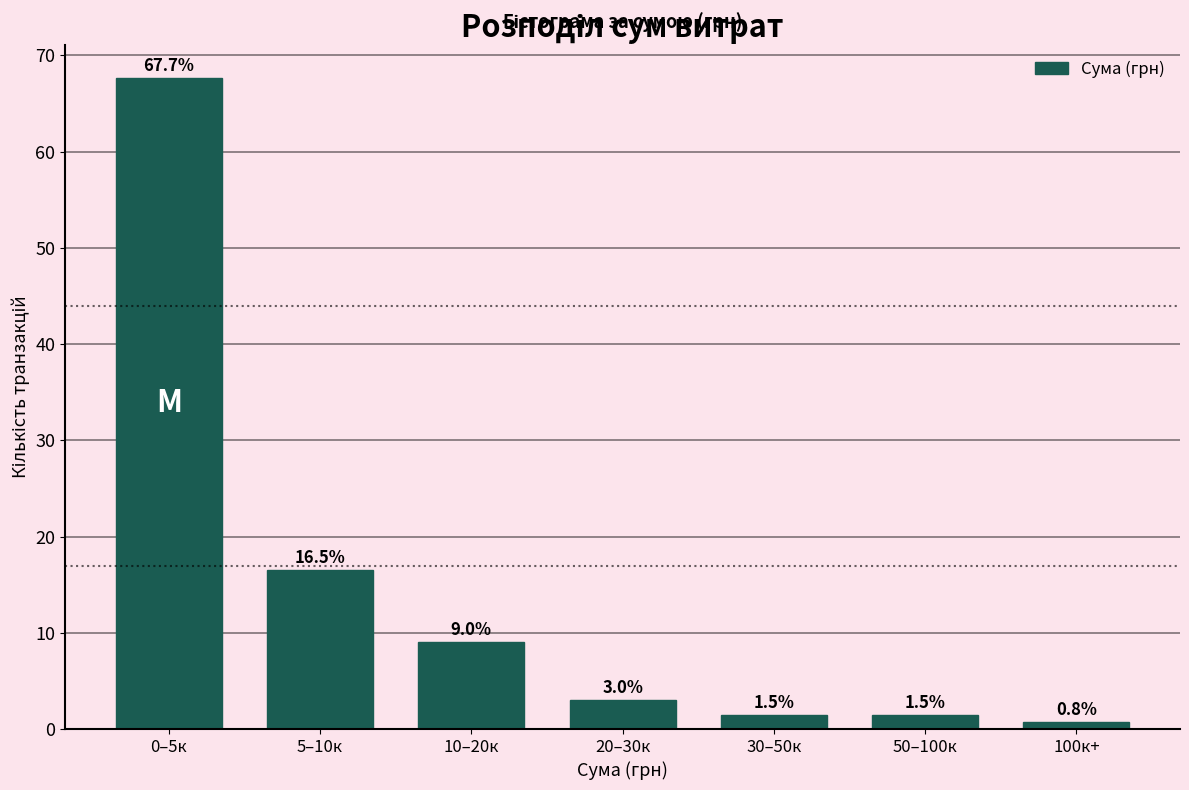

Reading right to left, extract all data points from this chart.

0.8	1.5	1.5	3.0	9.0	16.5	67.7